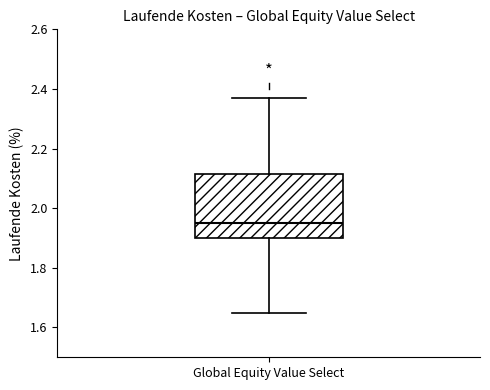

Where is the upper edge of the box for Global Equity Value Select on the y-axis? The values are not printed on the chart, so give them approximately, as read against the axis.

2.12